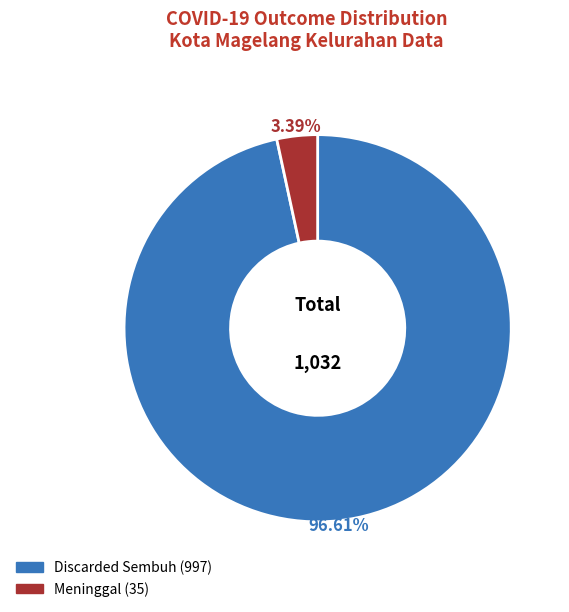

Count the number of slices in the pie.

2